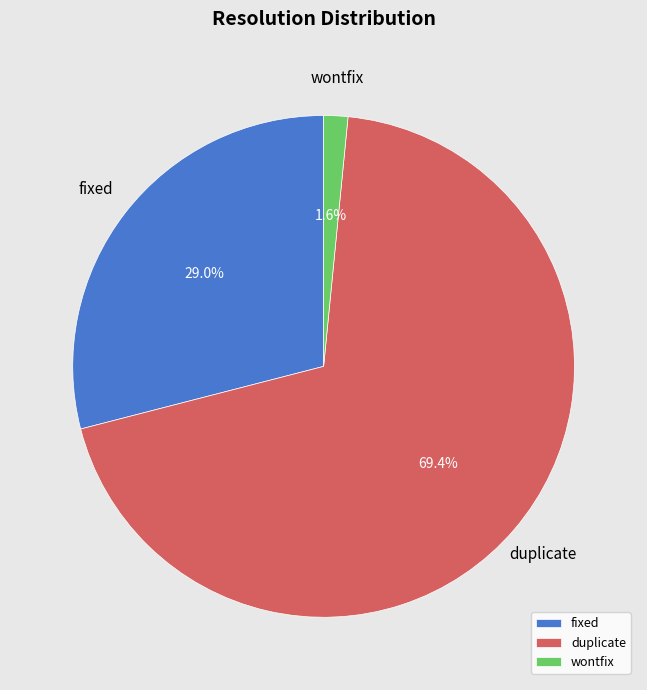

To the nearest percent, what is the difference between the largest and smallest slice percentages?

68%